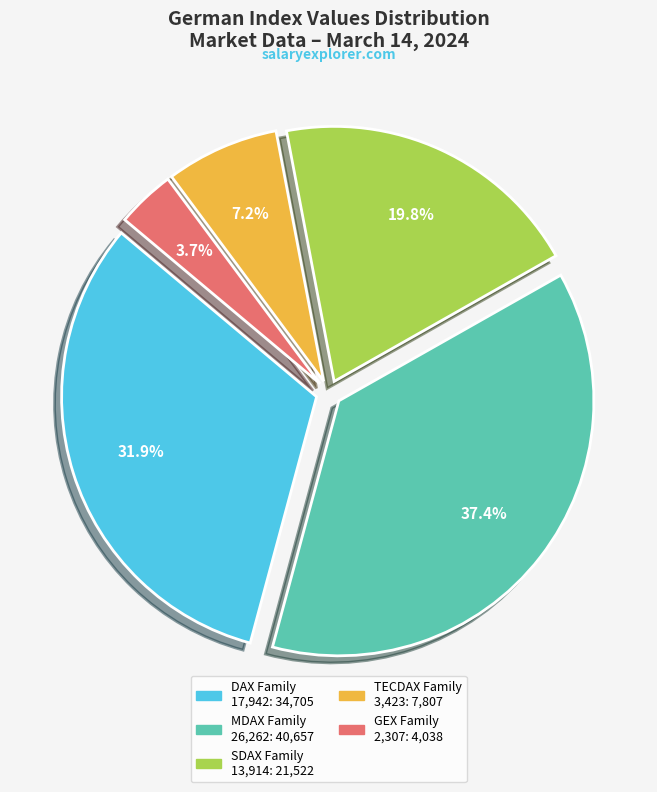

Is there any slice that represents more than half of the pie?

No